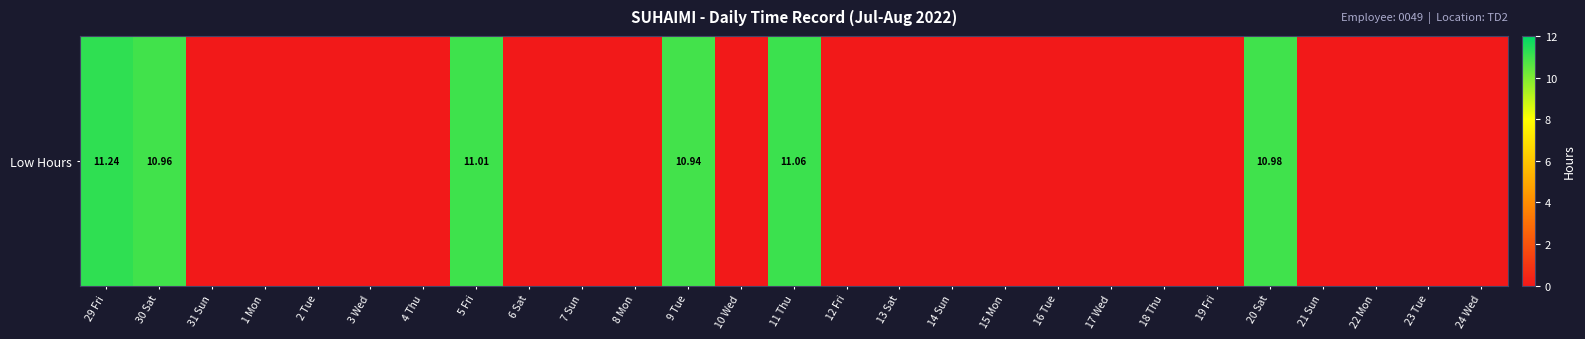

Which has a higher value, 5 Fri or 13 Sat?

5 Fri